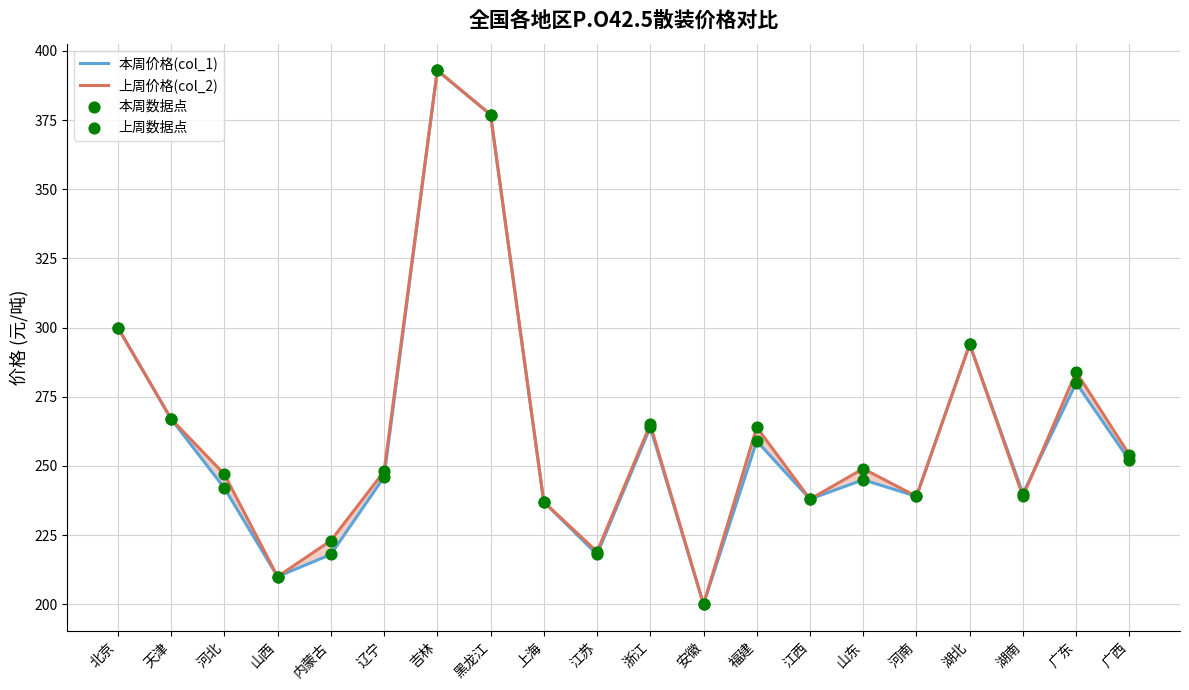

Which series contains the lowest Y value?

本周价格(col_1)